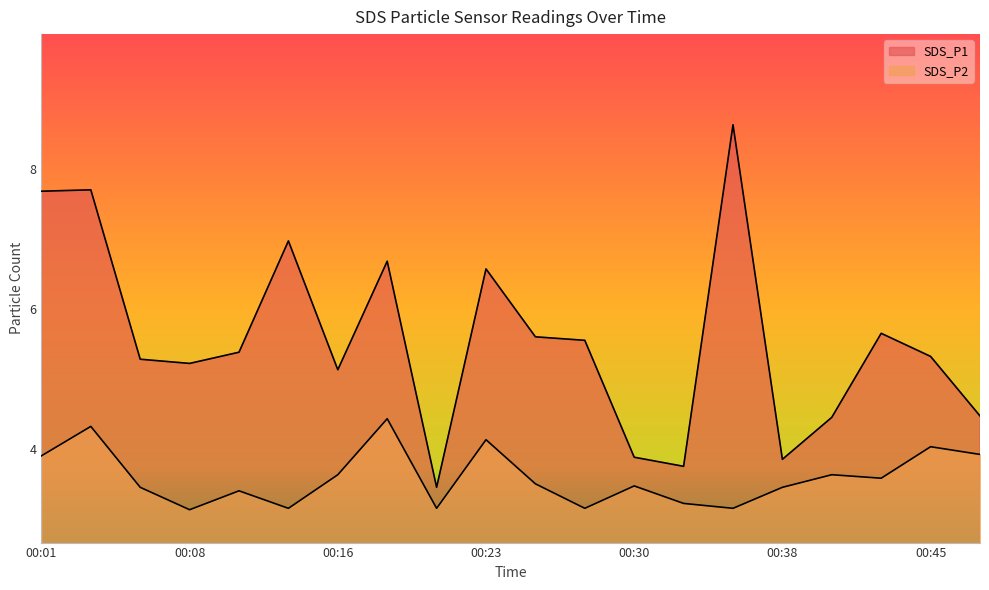

How many interior local peaks does the SDS_P1 series have?

6